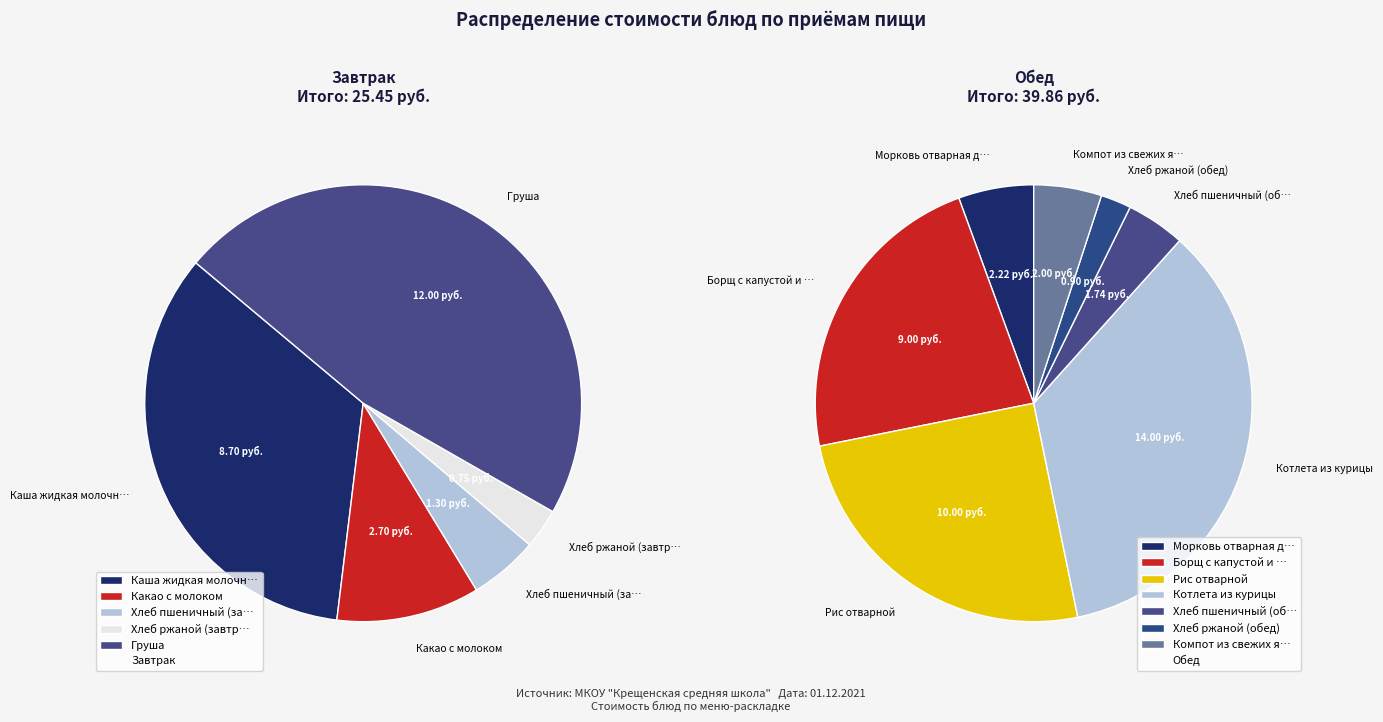

To the nearest percent, what is the average slice percentage?

8%